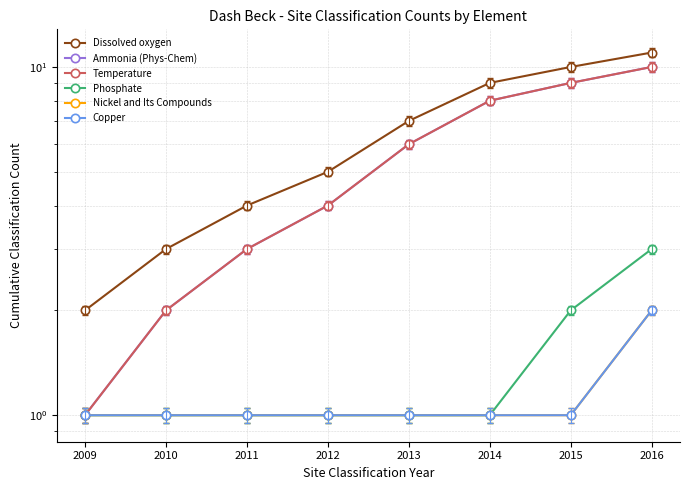

How many lines are shown in the chart?

6